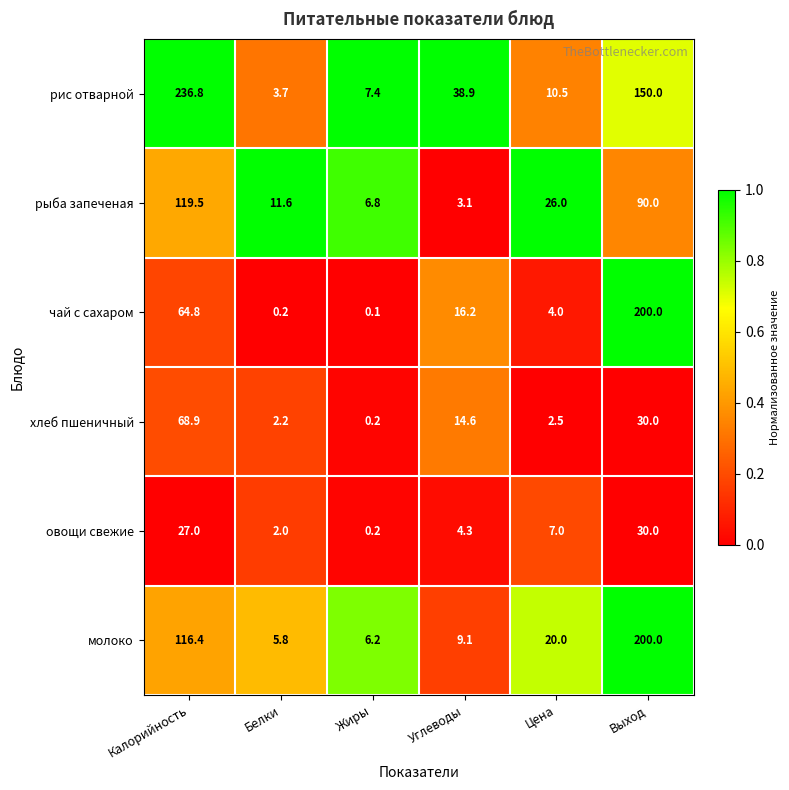

What is the difference between the рыба запеченая values at Белки and Калорийность?

107.9